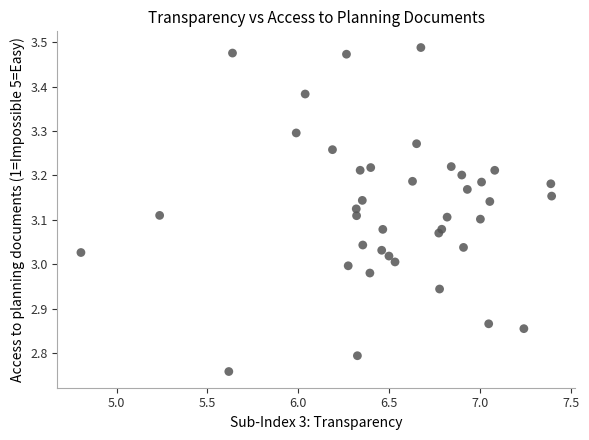

What is the range of X values (max minus min)?

2.6